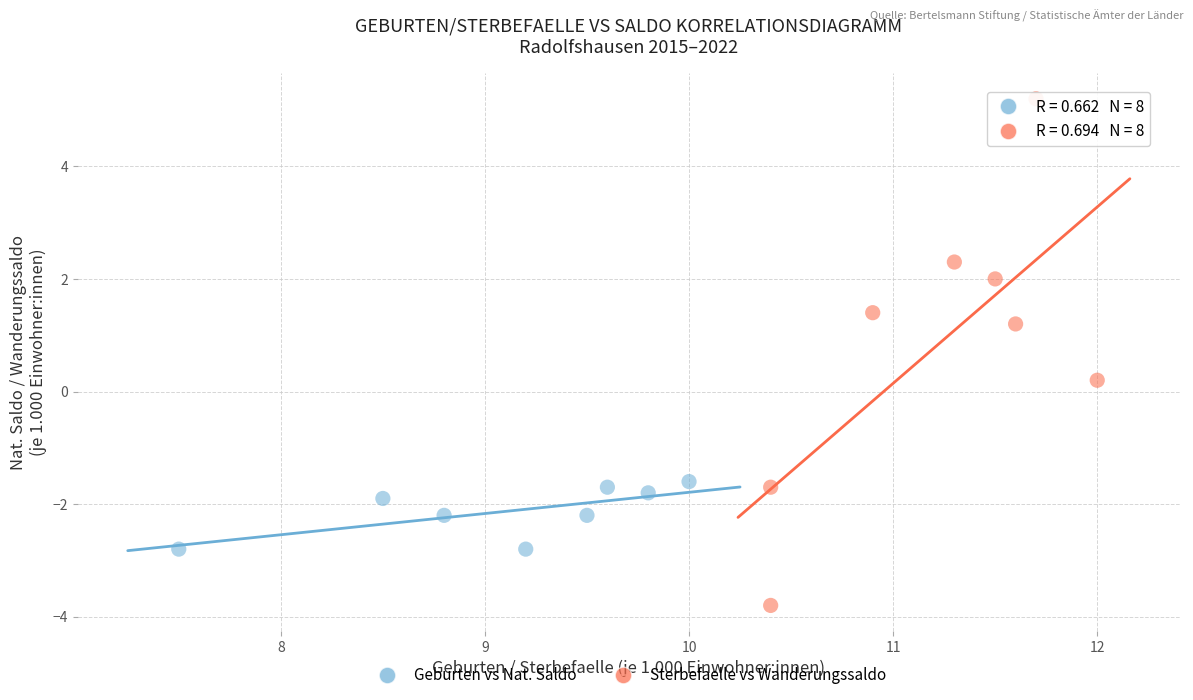

Which series reaches the minimum Y coordinate?

Sterbefaelle vs Wanderungssaldo